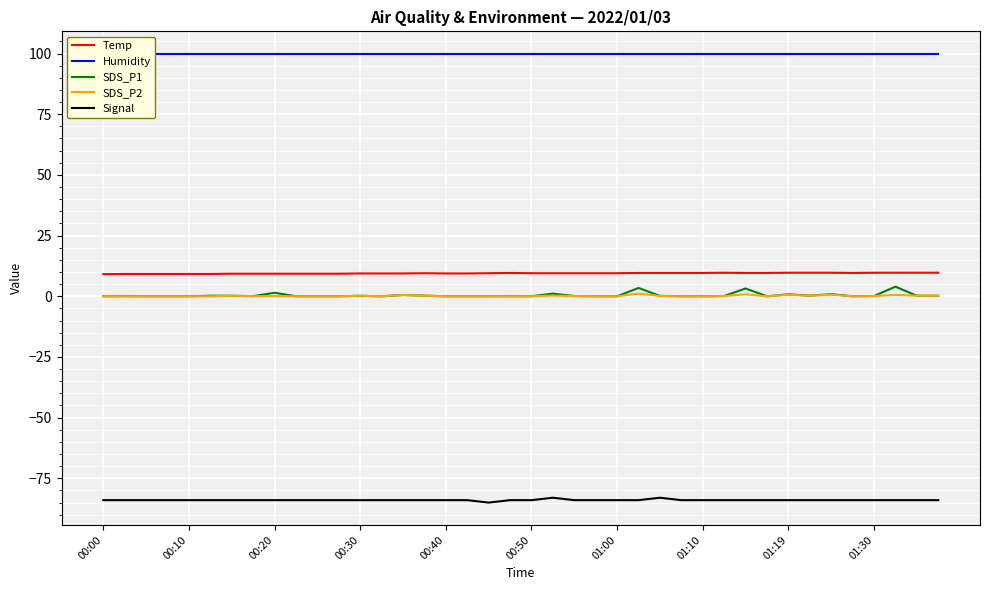

True or false: Signal and Temp intersect in this chart.

False